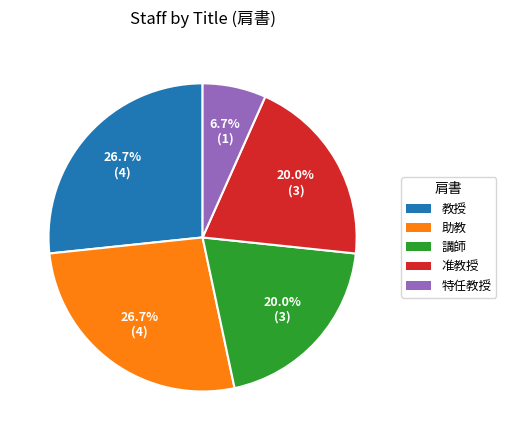

How many segments does this pie chart have?

5